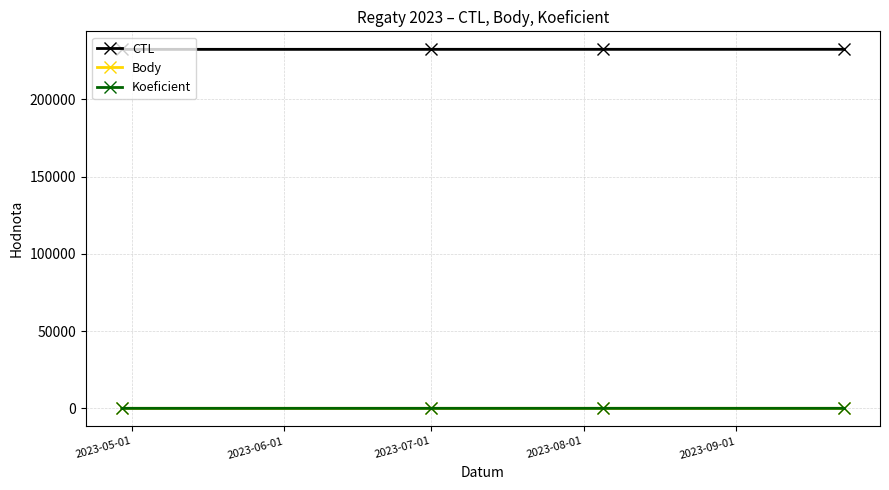

Which series has the largest total across all categories?

CTL